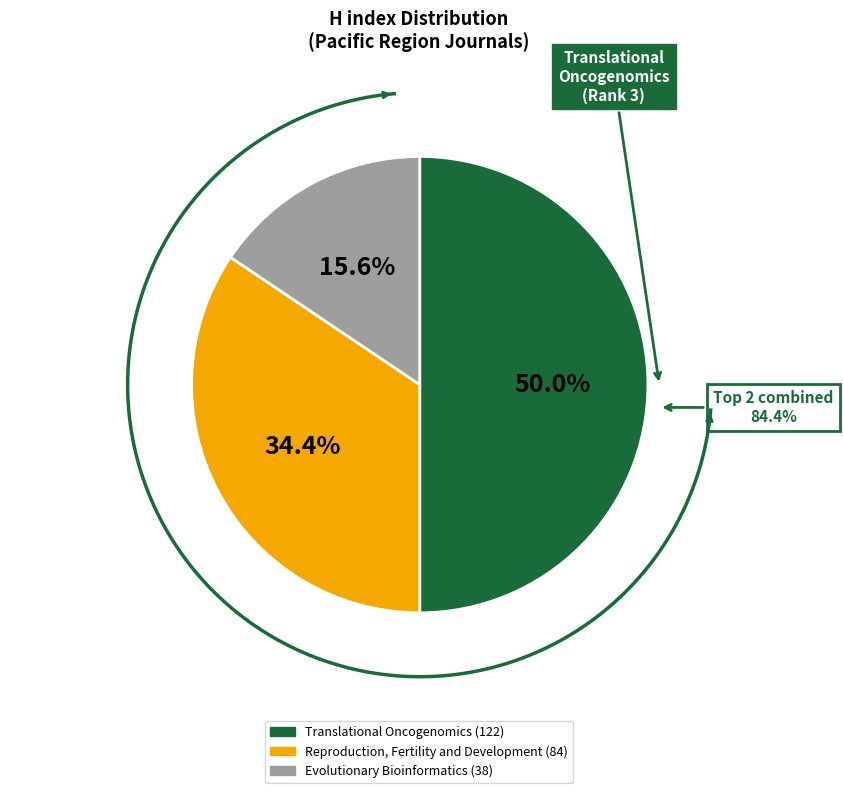

To the nearest percent, what is the combined percentage of Reproduction, Fertility and Development and Translational Oncogenomics?

84%